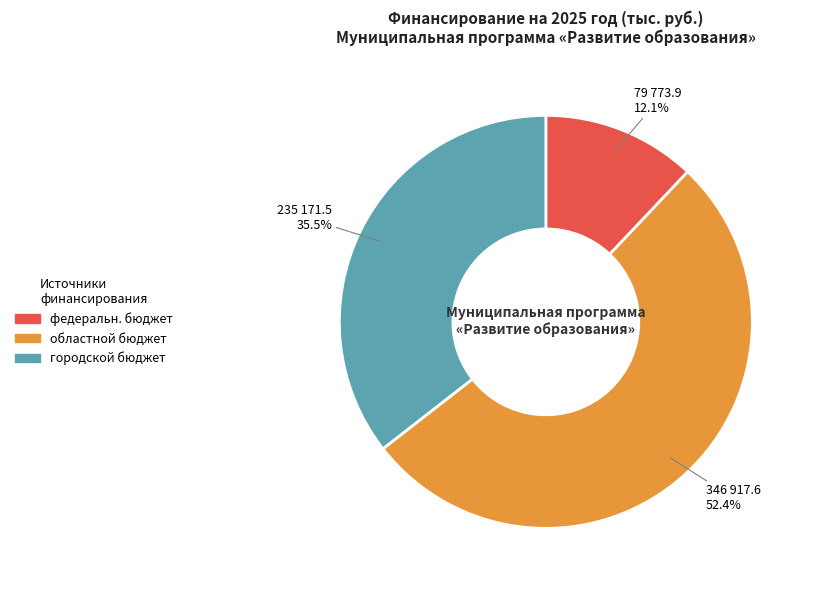

Is there a majority slice in this chart?

Yes